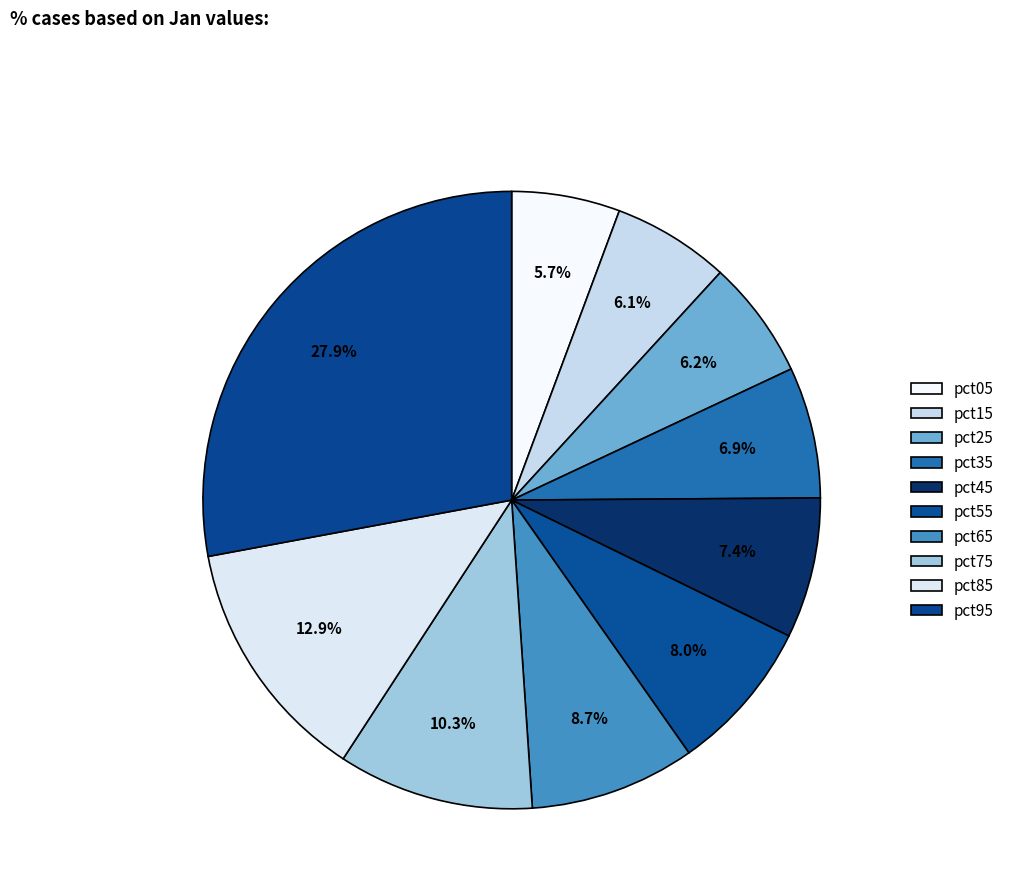

How many segments does this pie chart have?

10